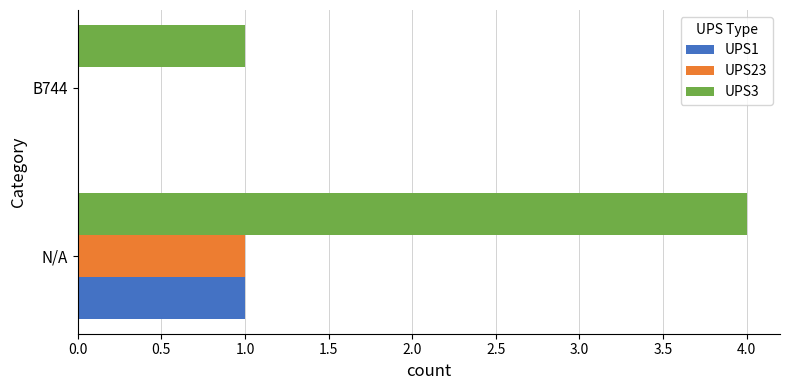

At which category is the sum across all series the highest?

N/A